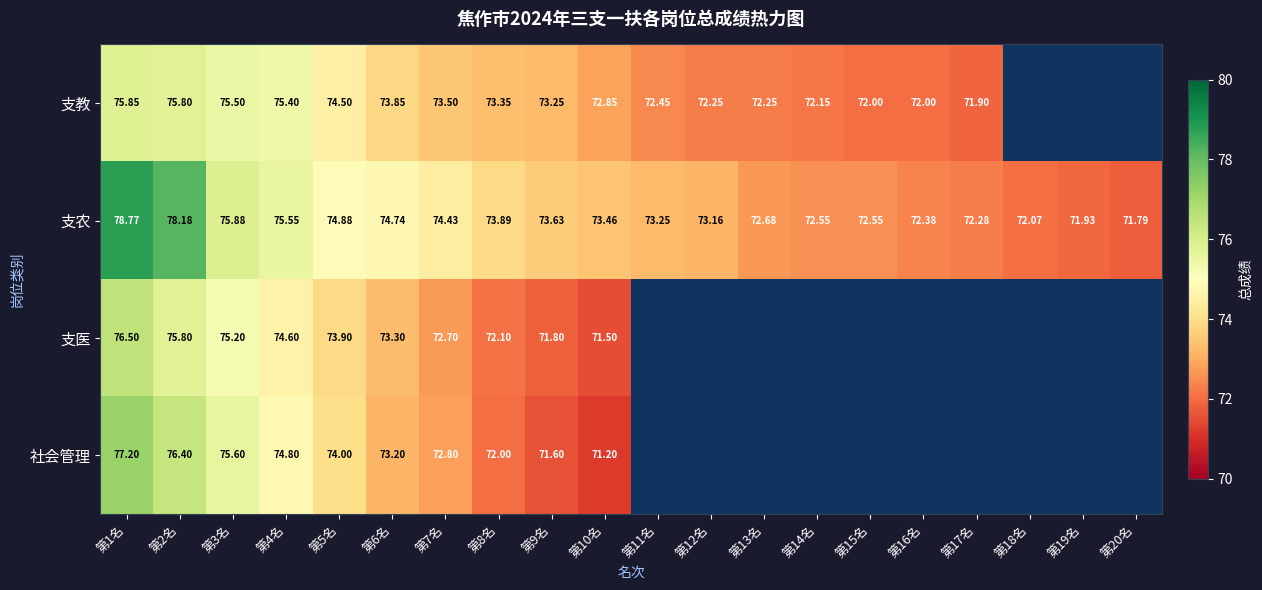

The 支农 series shows 124.3 at 第4名. True or false?

False